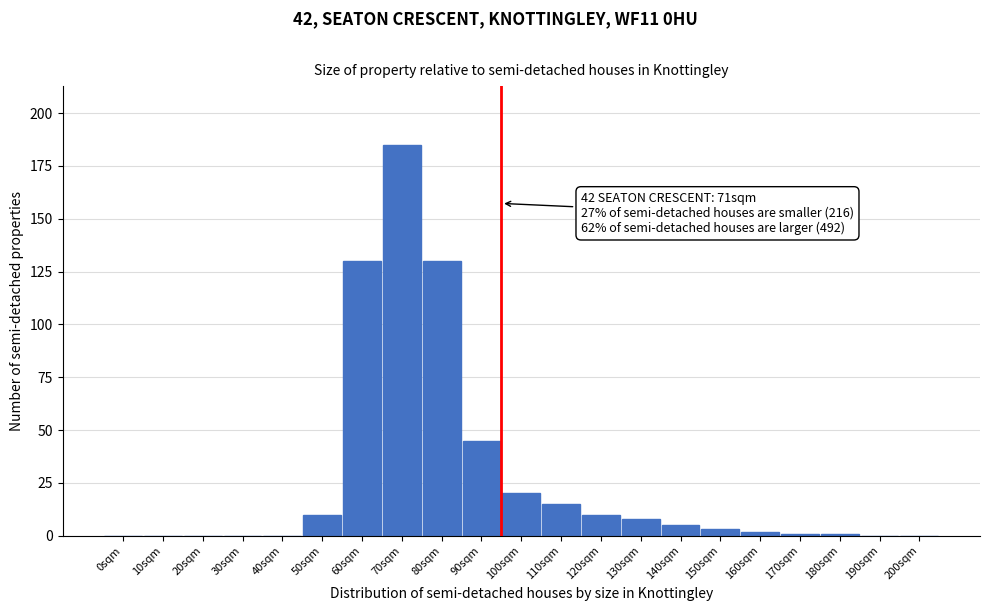

Reading left to right, list all the values displayed in this chart.

0sqm=0	10sqm=0	20sqm=0	30sqm=0	40sqm=0	50sqm=10	60sqm=130	70sqm=185	80sqm=130	90sqm=45	100sqm=20	110sqm=15	120sqm=10	130sqm=8	140sqm=5	150sqm=3	160sqm=2	170sqm=1	180sqm=1	190sqm=0	200sqm=0